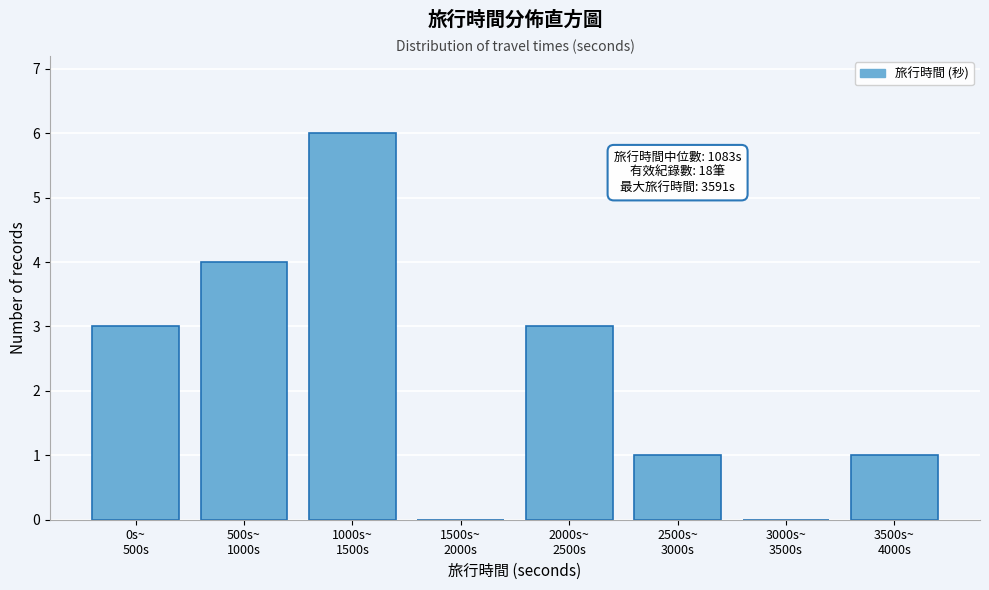

What is the greatest value displayed?

6